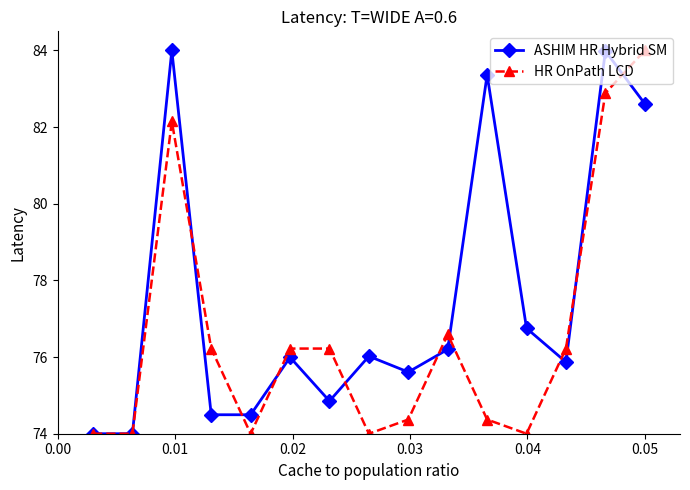

Which series has the largest total across all categories?

ASHIM HR Hybrid SM